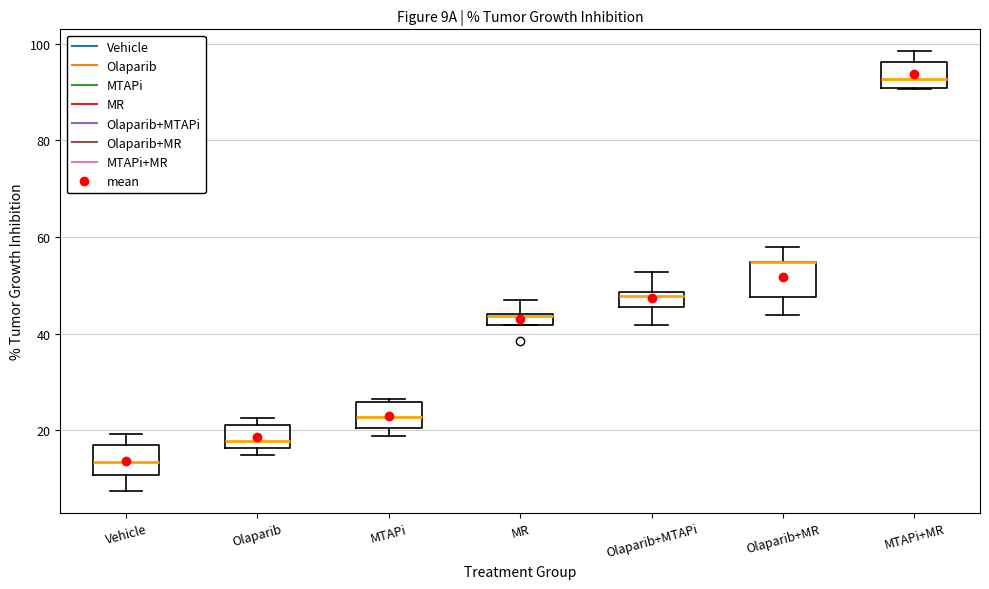

Where does the lower whisker of the box for Vehicle end on the y-axis? The values are not printed on the chart, so give them approximately, as read against the axis.

8